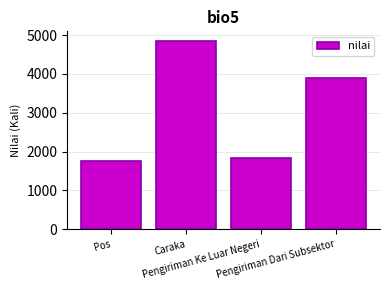

What is the value of the 2nd bar from the left?

4857